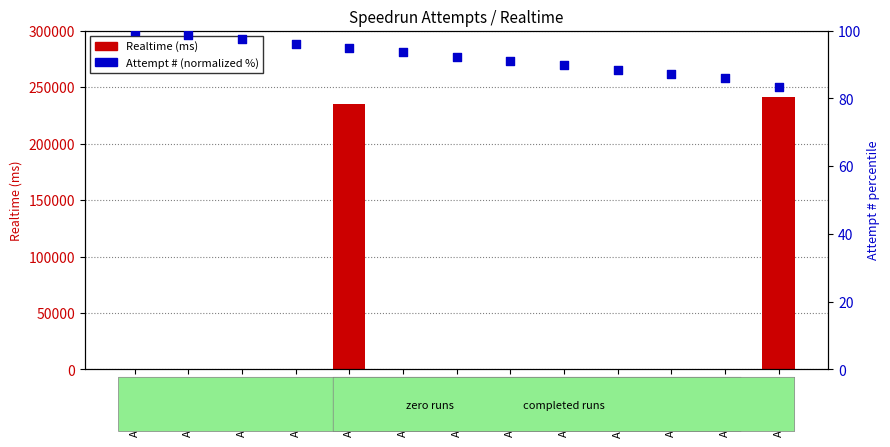

Which series has the largest total across all categories?

Realtime (ms)